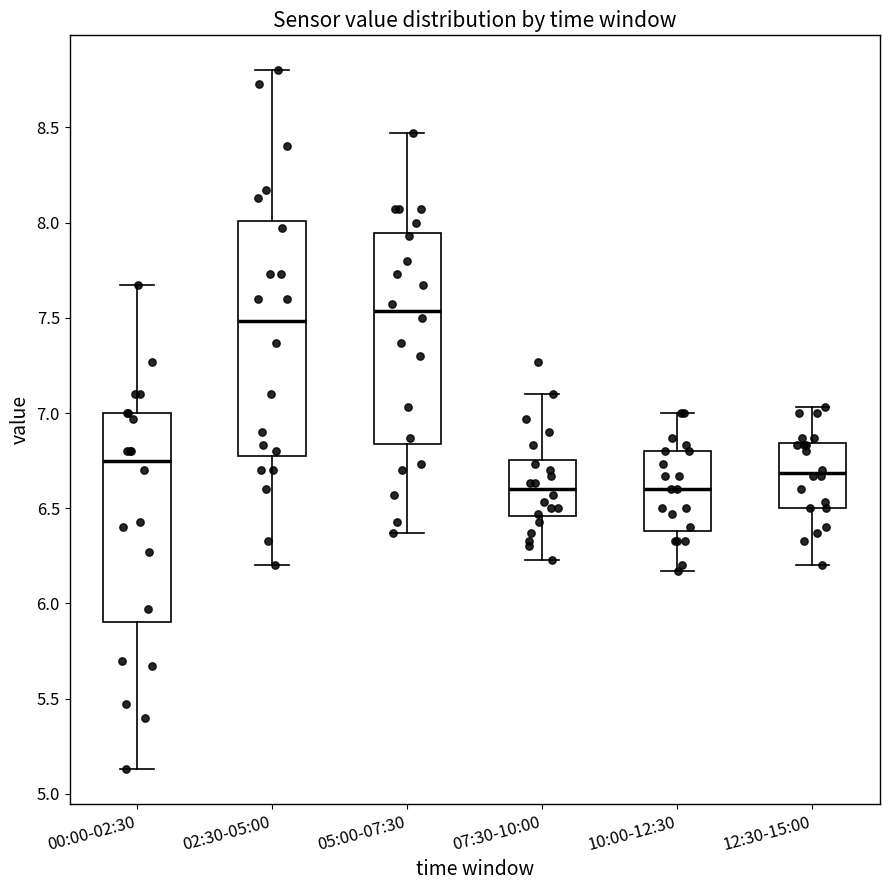

Reading left to right, read every box against the y-axis: the position of its median line, the range the box covers, and the ends of its whiskers. The values are not printed on the chart, so give them approximately, as read against the axis.

00:00-02:30: median 6.75, box 5.90 to 7.00, whiskers 5.15 to 7.65
02:30-05:00: median 7.50, box 6.80 to 8.00, whiskers 6.20 to 8.80
05:00-07:30: median 7.55, box 6.85 to 7.95, whiskers 6.35 to 8.45
07:30-10:00: median 6.60, box 6.45 to 6.75, whiskers 6.25 to 7.10
10:00-12:30: median 6.60, box 6.40 to 6.80, whiskers 6.15 to 7.00
12:30-15:00: median 6.70, box 6.50 to 6.85, whiskers 6.20 to 7.05